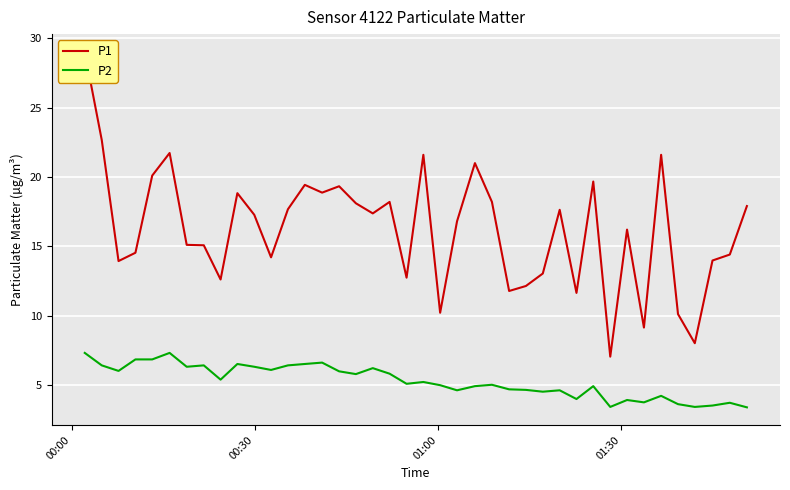

What is the lowest value of the P2 series?

3.4